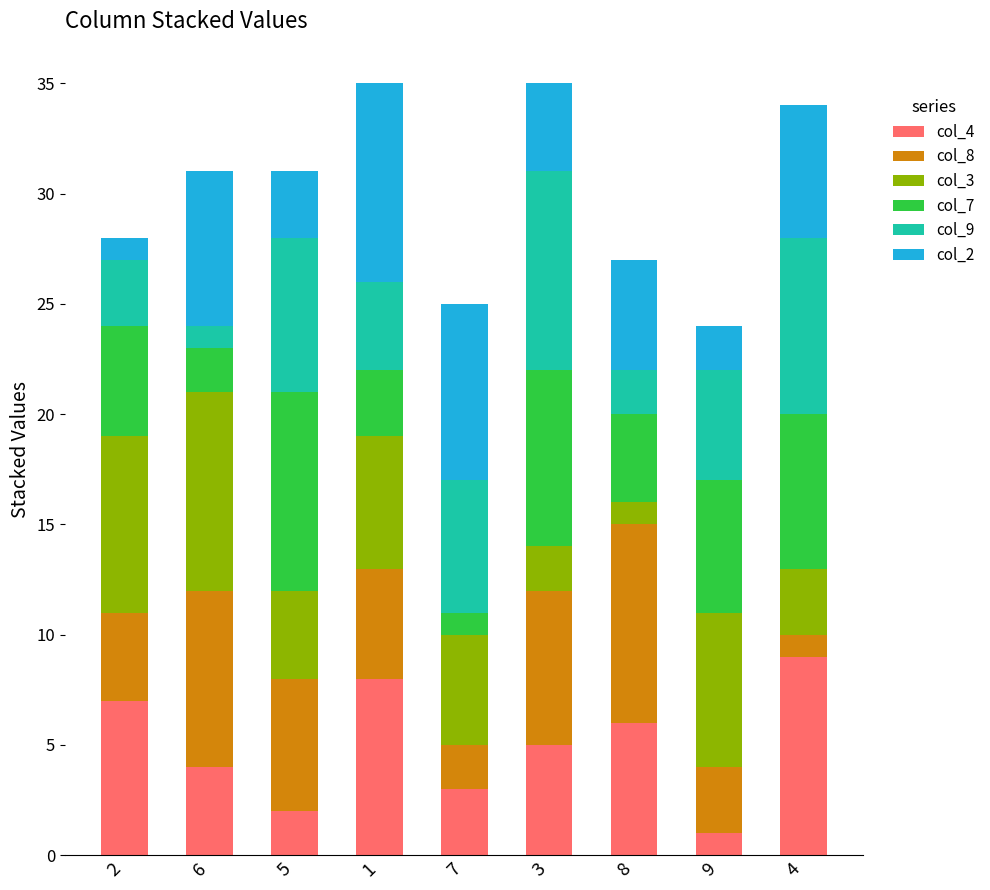

How many bars are there in total?

9